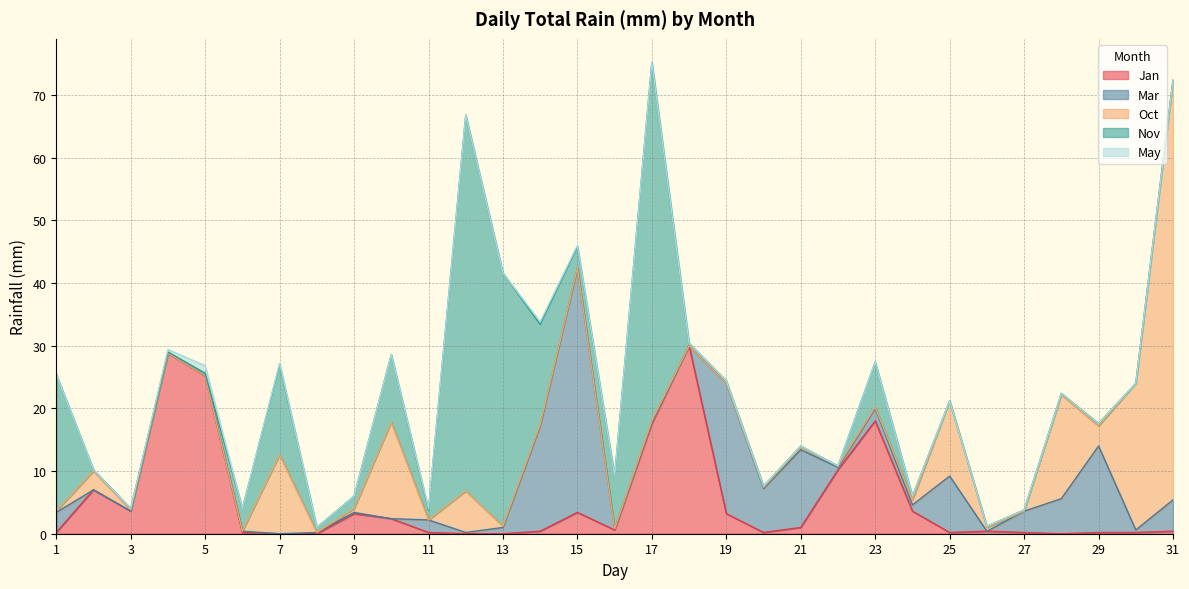

What is the difference between the highest and lowest values at 5?

25.2